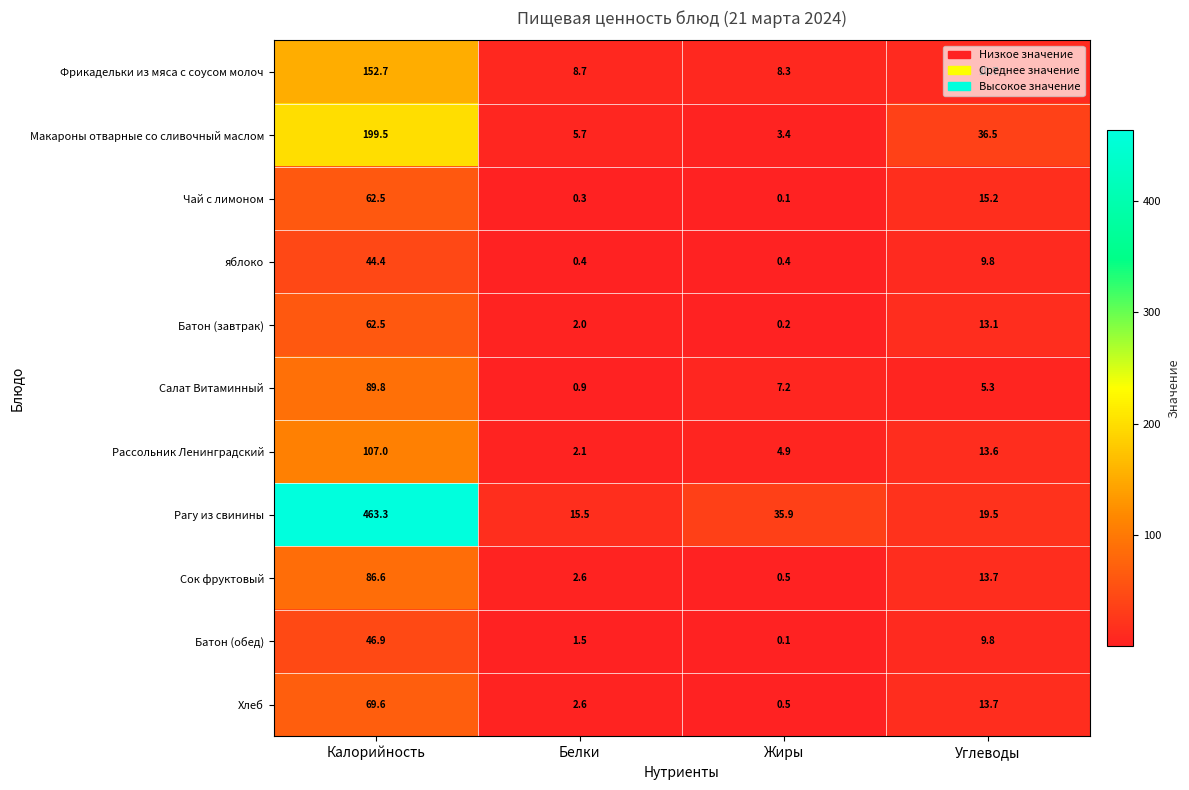

What is the spread (max minus min) of values at Белки?

15.2